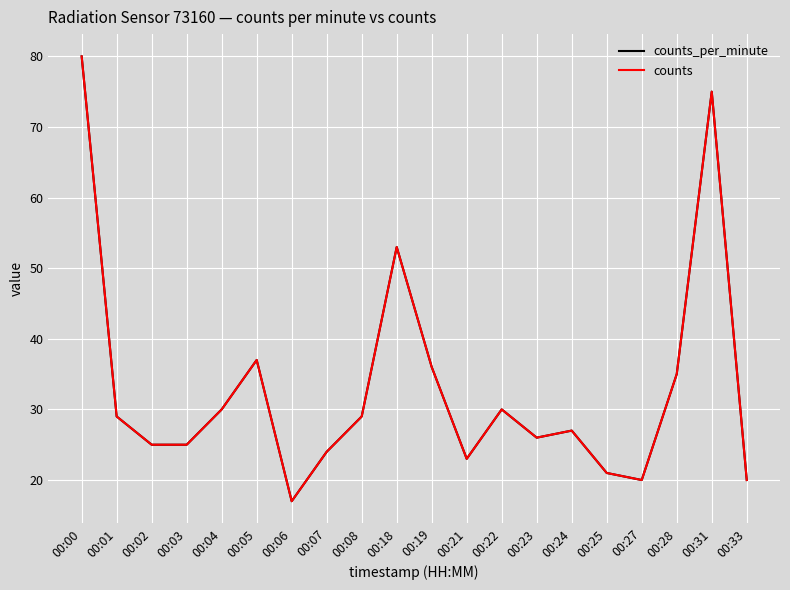

Is this an area chart (filled region under the line)?

No